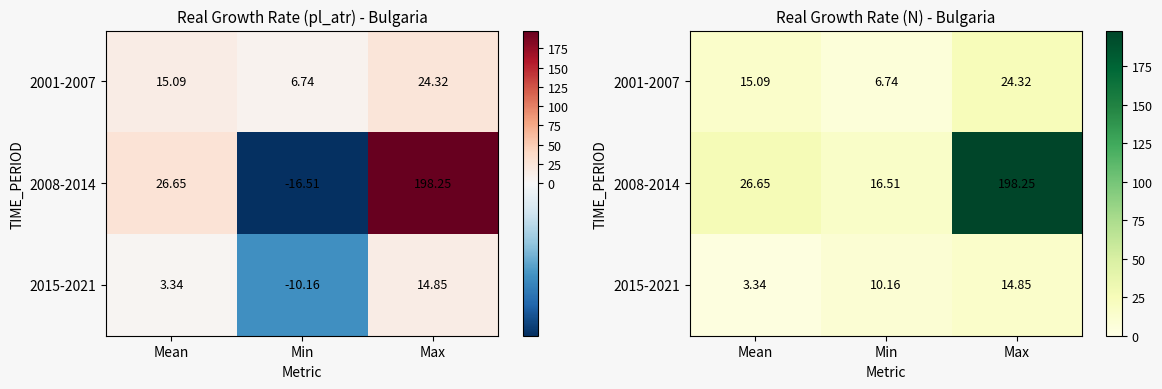

Rank the series by their maximum value, from highest to lowest.

2008-2014, 2001-2007, 2015-2021